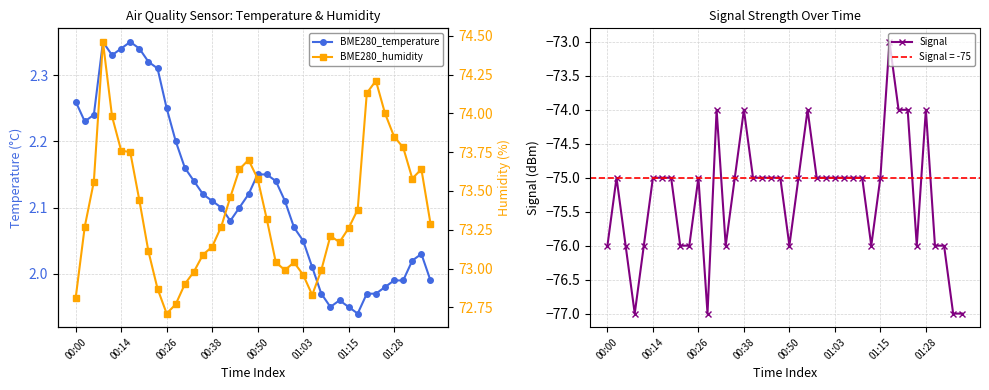

Which series has the largest total across all categories?

BME280_humidity